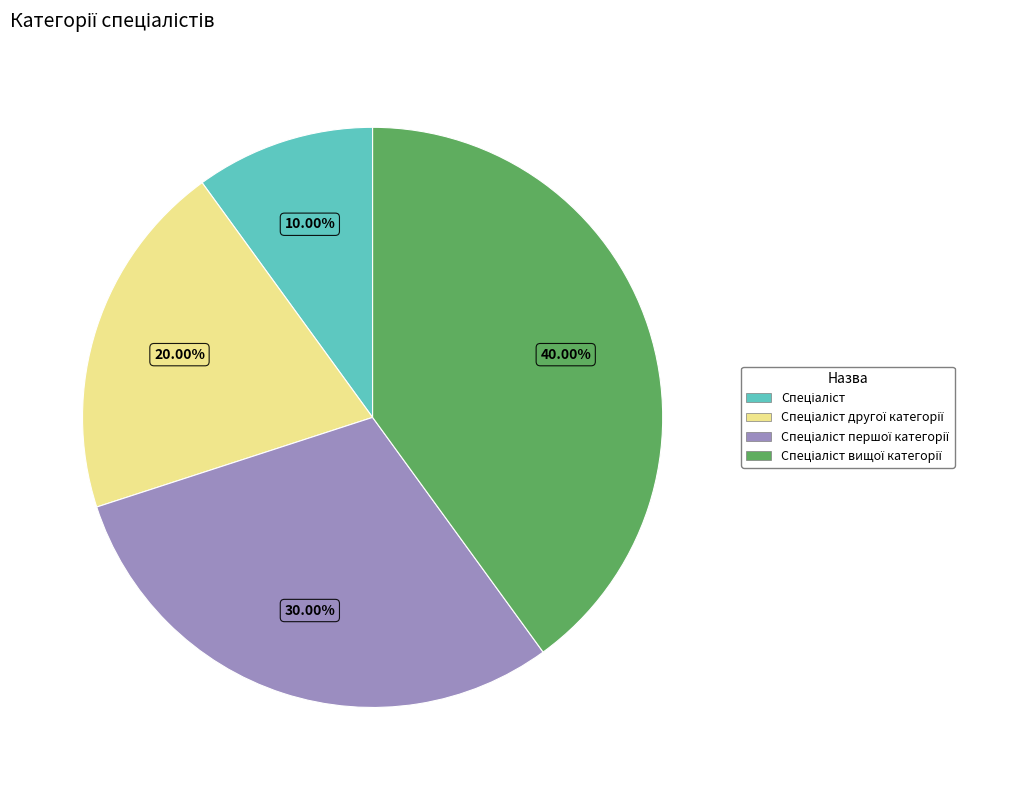

Is there any slice that represents more than half of the pie?

No